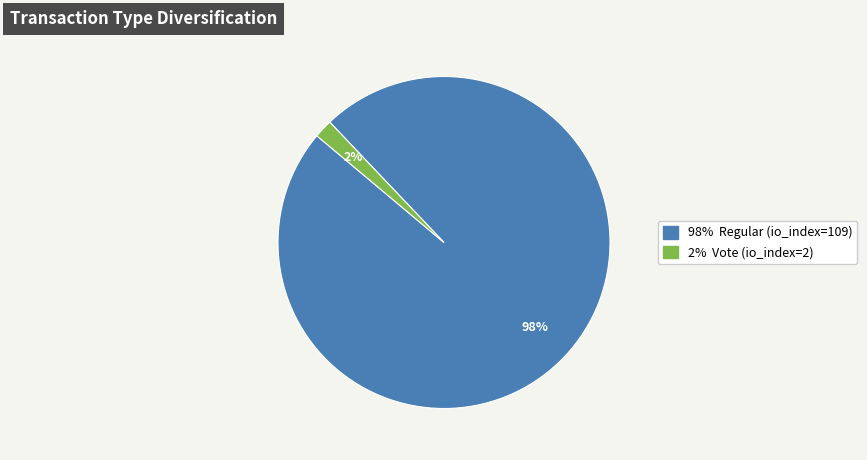

Does any single category account for the majority?

Yes